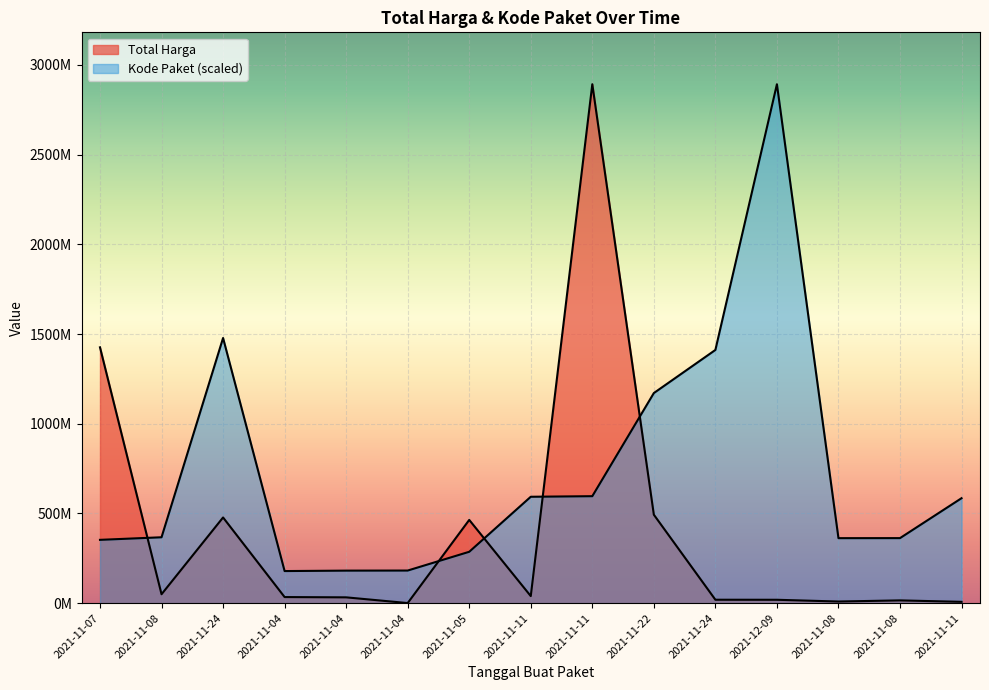

How many data points in Total Harga are less than 34000000?

7